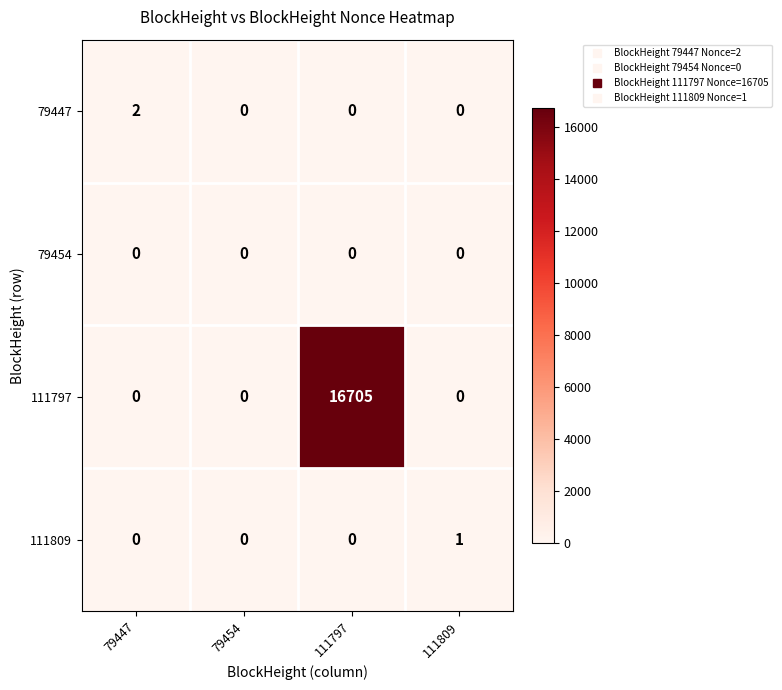

Is it true that 111797 equals 10219 at 79454?

False